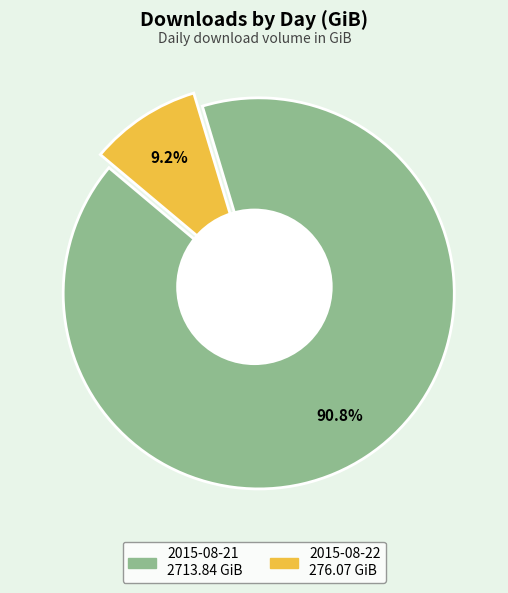

To the nearest percent, what is the average slice percentage?

50%